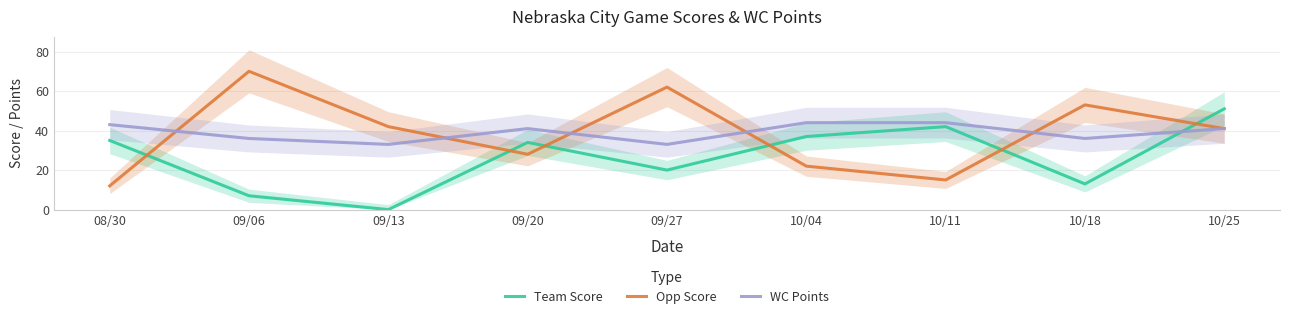

Where does the WC Points series first go above 41?

08/30